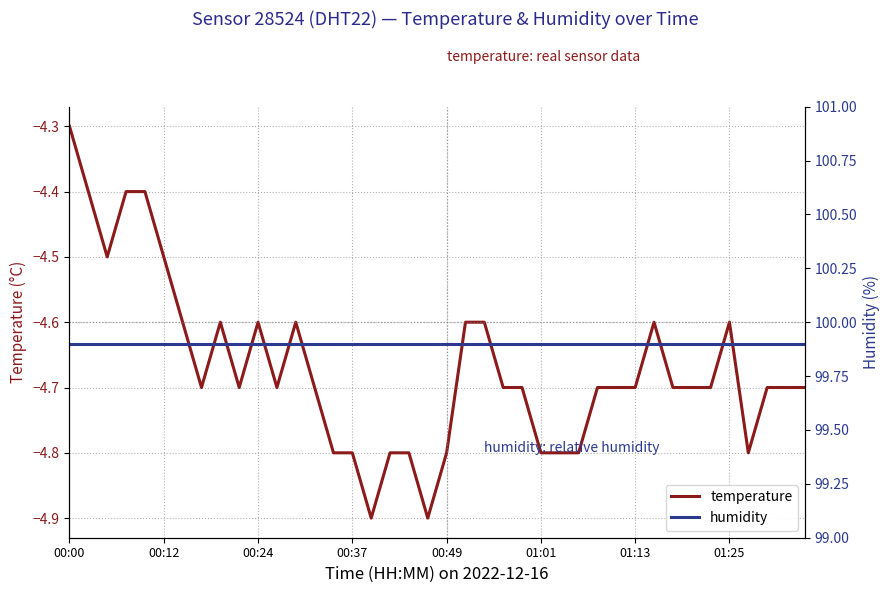

What is the total value across all series at 22?

95.3